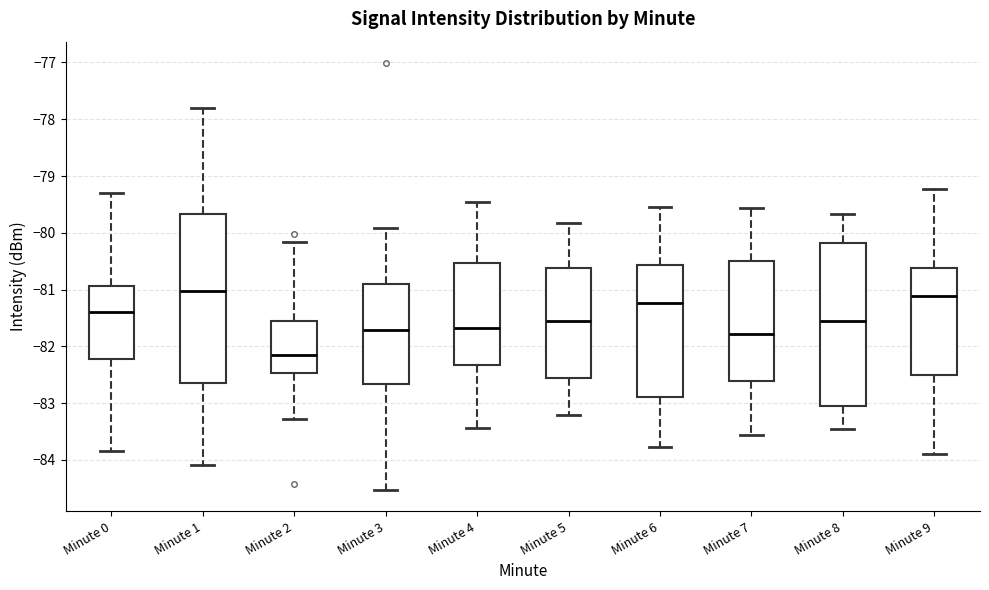

Comparing the boxes themselves (not the whiskers), which one is the tallest?

Minute 1